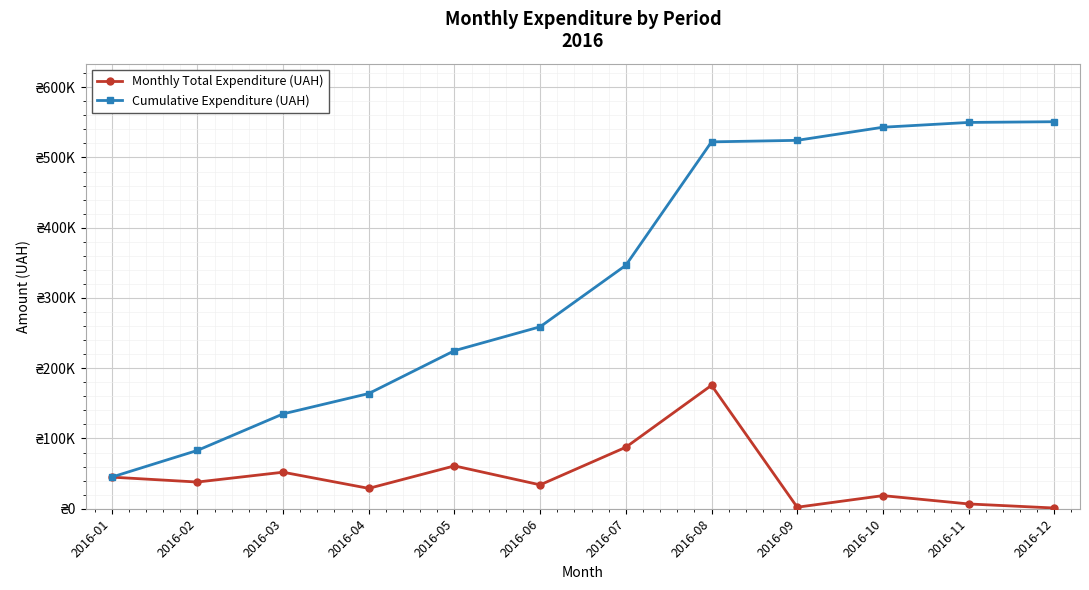

True or false: Cumulative Expenditure (UAH) and Monthly Total Expenditure (UAH) cross at least once.

False